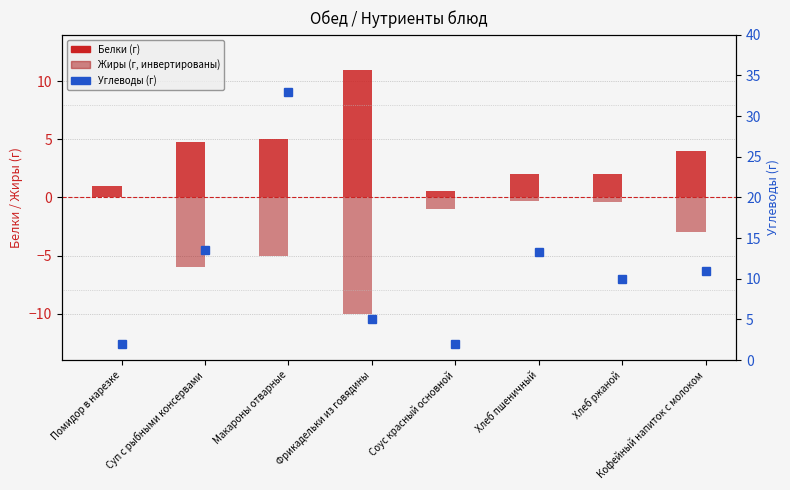

How many negative values does the Жиры series have?

7